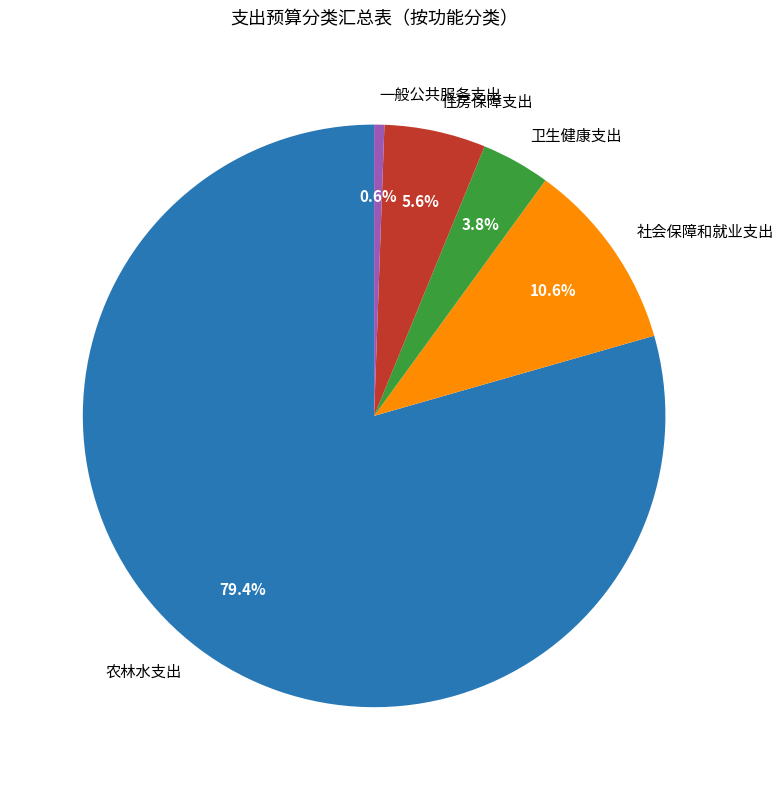

To the nearest percent, what is the difference between the largest and smallest slice percentages?

79%